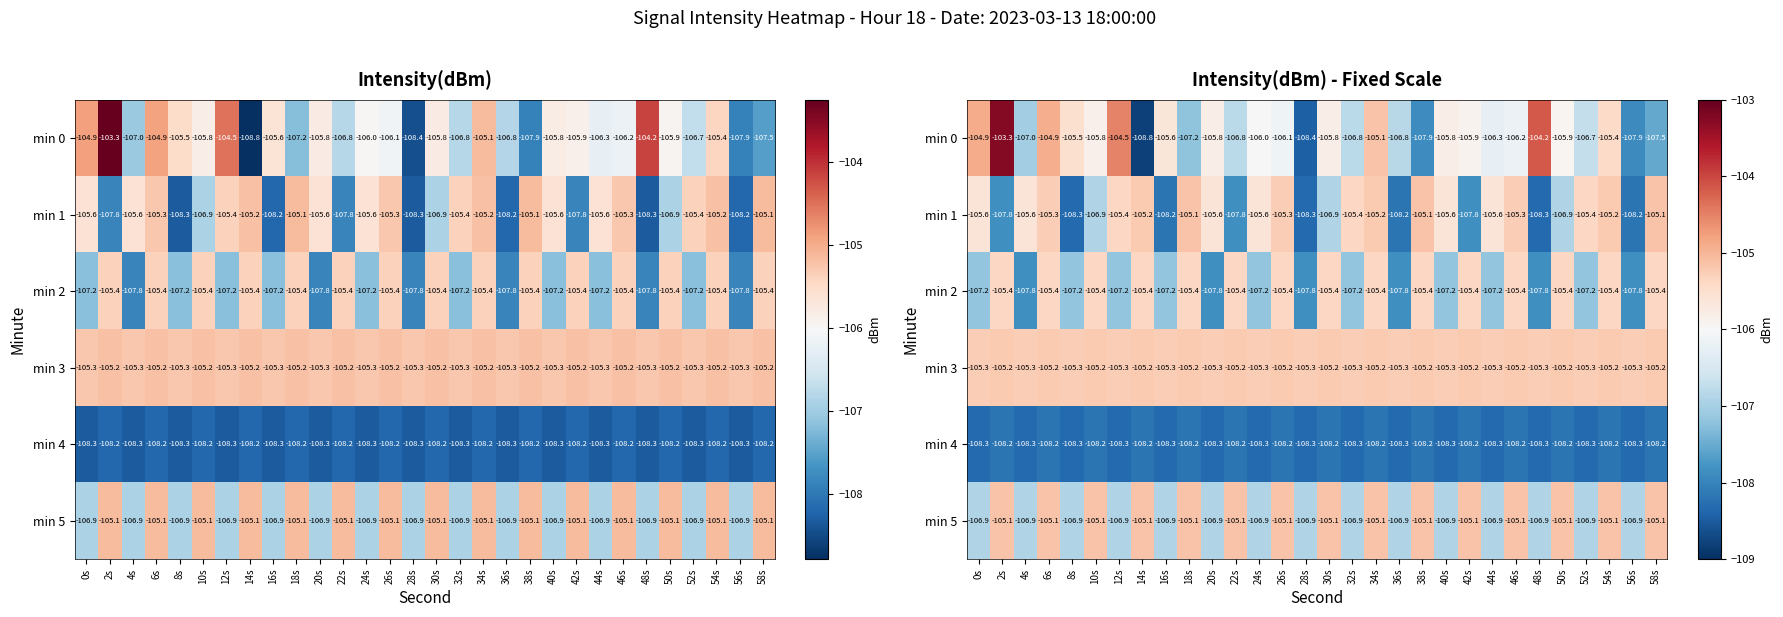

Which category has the highest value in the min 3 series?

2s